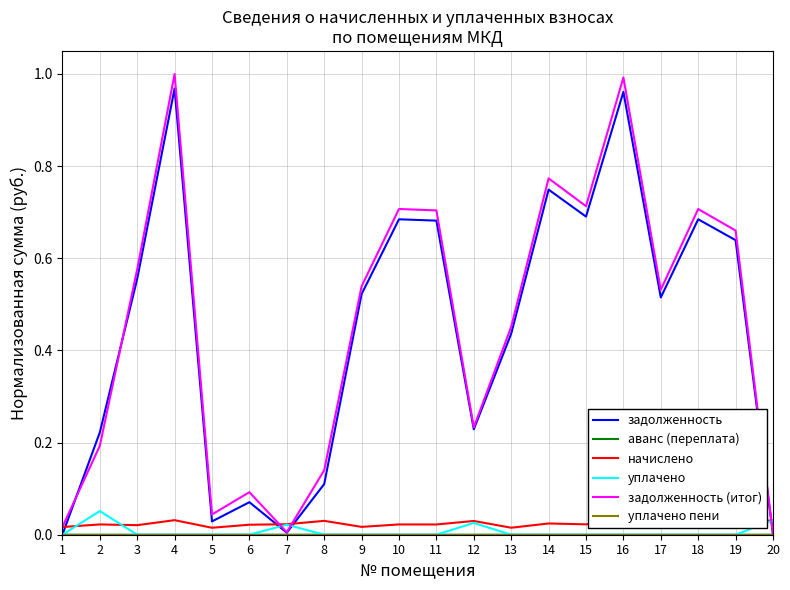

How many lines are shown in the chart?

6